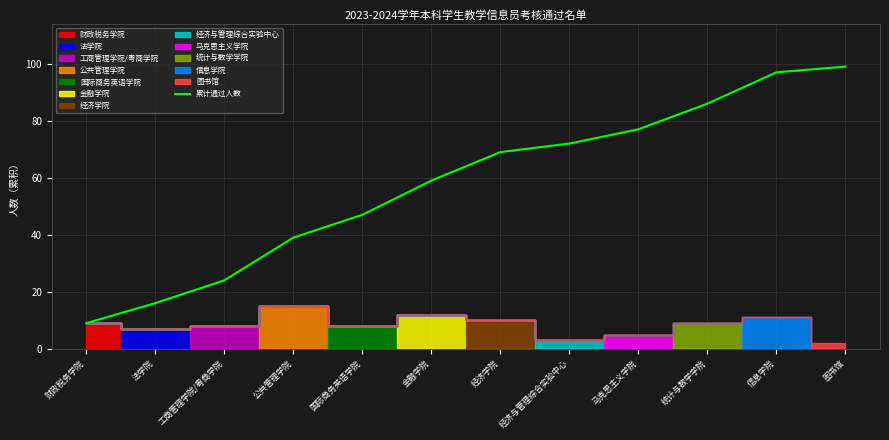

What position from the right is 经济学院?

6